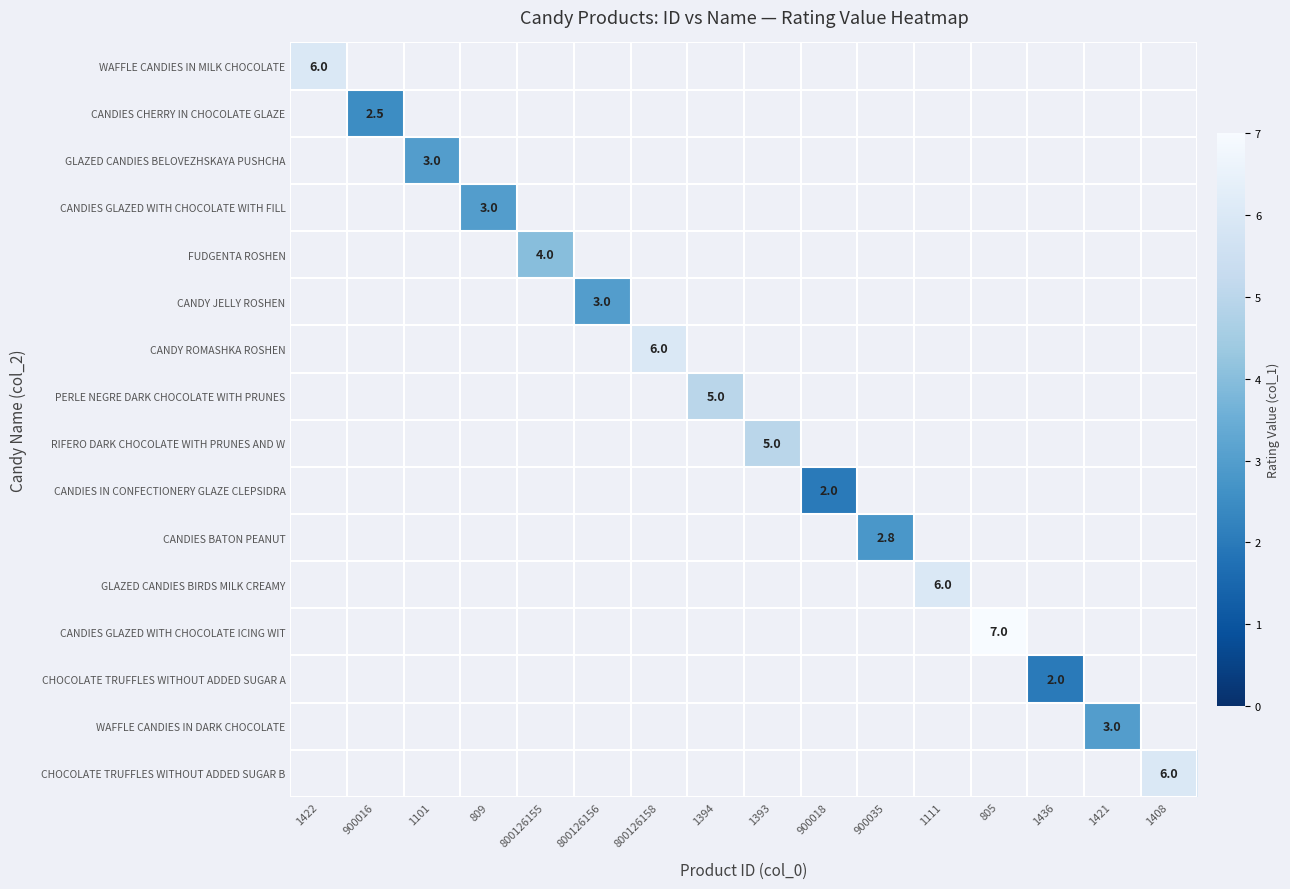

The WAFFLE CANDIES IN DARK CHOCOLATE series shows 1.5 at 1421. True or false?

False